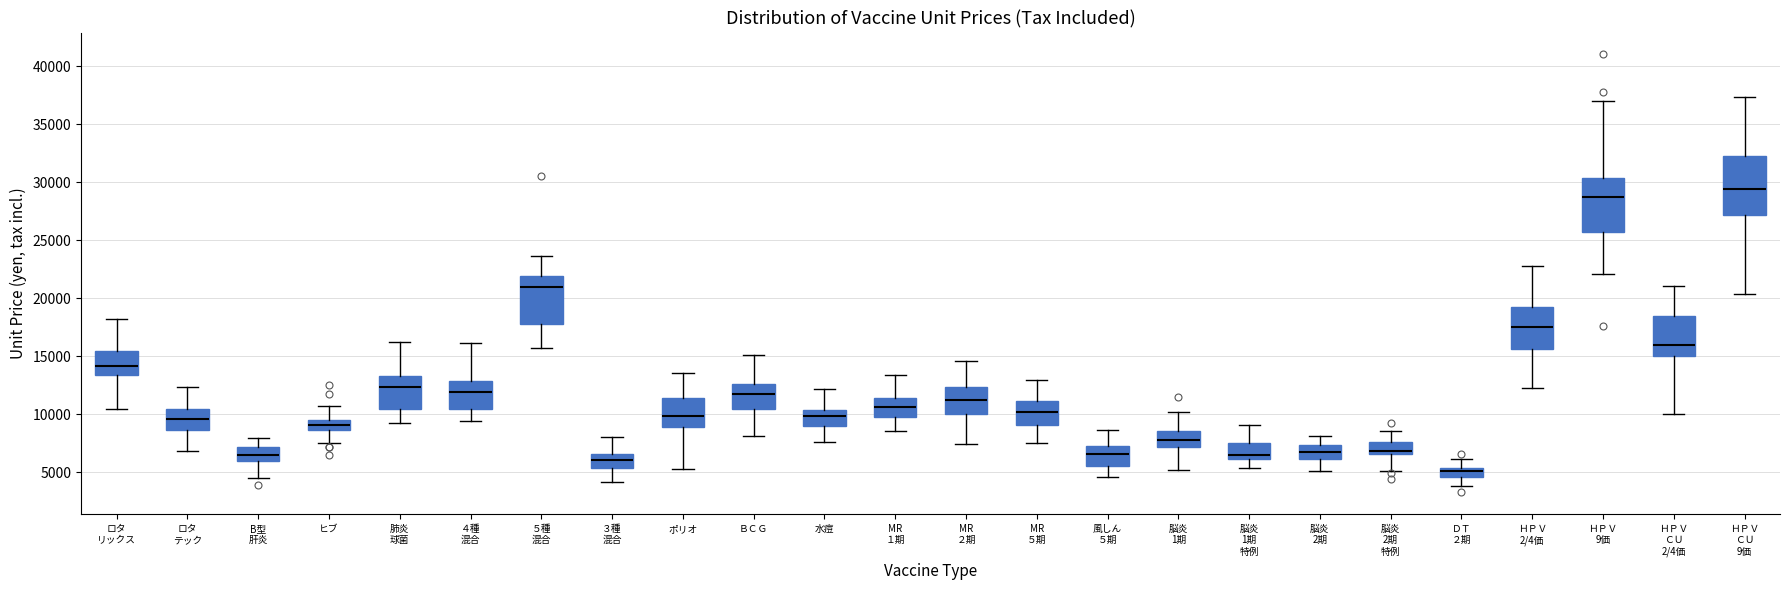

Reading left to right, read every box against the y-axis: the position of its median line, the range the box covers, and the ends of its whiskers. The values are not printed on the chart, so give them approximately, as read against the axis.

ロタ リックス: median 14000, box 13500 to 15500, whiskers 10500 to 18000
ロタ テック: median 9500, box 8500 to 10500, whiskers 7000 to 12500
B型 肝炎: median 6500, box 6000 to 7000, whiskers 4500 to 8000
ヒブ: median 9000, box 8500 to 9500, whiskers 7500 to 10500
肺炎 球菌: median 12500, box 10500 to 13500, whiskers 9500 to 16000
４種 混合: median 12000, box 10500 to 13000, whiskers 9500 to 16000
５種 混合: median 21000, box 18000 to 22000, whiskers 15500 to 23500
３種 混合: median 6000, box 5500 to 6500, whiskers 4000 to 8000
ポリオ: median 10000, box 9000 to 11500, whiskers 5500 to 13500
ＢＣＧ: median 11500, box 10500 to 12500, whiskers 8000 to 15000
水痘: median 10000, box 9000 to 10500, whiskers 7500 to 12000
MR １期: median 10500, box 10000 to 11500, whiskers 8500 to 13500
MR ２期: median 11000, box 10000 to 12500, whiskers 7500 to 14500
MR ５期: median 10000, box 9000 to 11000, whiskers 7500 to 13000
風しん ５期: median 6500, box 5500 to 7500, whiskers 4500 to 8500
脳炎 1期: median 8000, box 7000 to 8500, whiskers 5000 to 10000
脳炎 1期 特例: median 6500, box 6000 to 7500, whiskers 5500 to 9000
脳炎 2期: median 6500, box 6000 to 7500, whiskers 5000 to 8000
脳炎 2期 特例: median 7000, box 6500 to 7500, whiskers 5000 to 8500
ＤＴ ２期: median 5000, box 4500 to 5500, whiskers 4000 to 6000
ＨＰＶ 2/4価: median 17500, box 15500 to 19500, whiskers 12000 to 23000
ＨＰＶ 9価: median 28500, box 26000 to 30500, whiskers 22000 to 37000
ＨＰＶ ＣＵ 2/4価: median 16000, box 15000 to 18500, whiskers 10000 to 21000
ＨＰＶ ＣＵ 9価: median 29500, box 27000 to 32500, whiskers 20500 to 37500